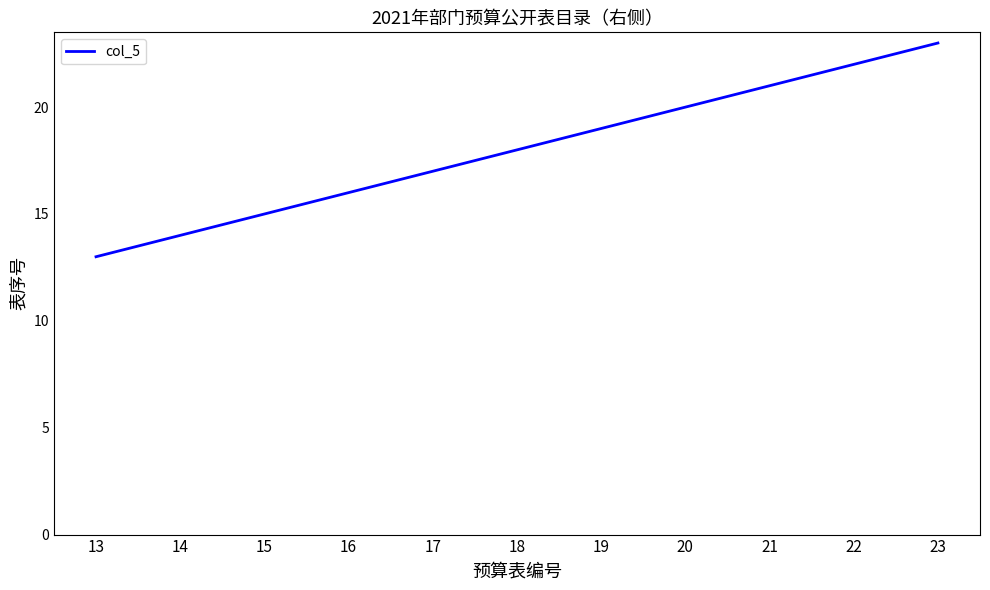

How many lines are shown in the chart?

1